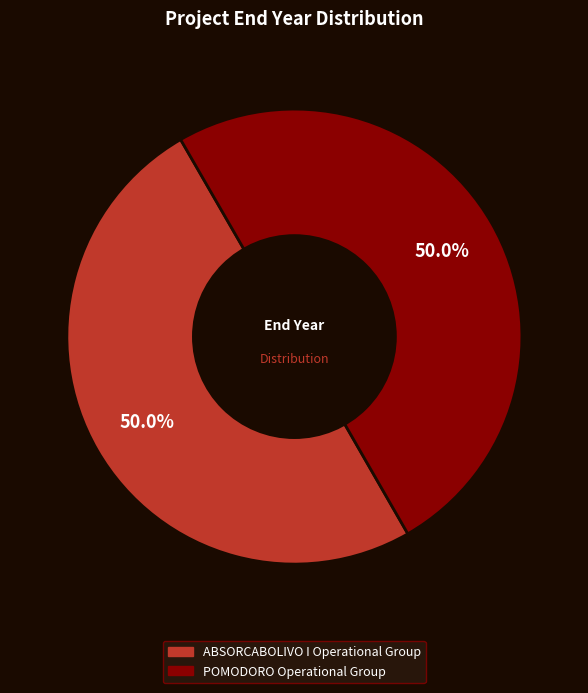

How many slices are in this pie chart?

2